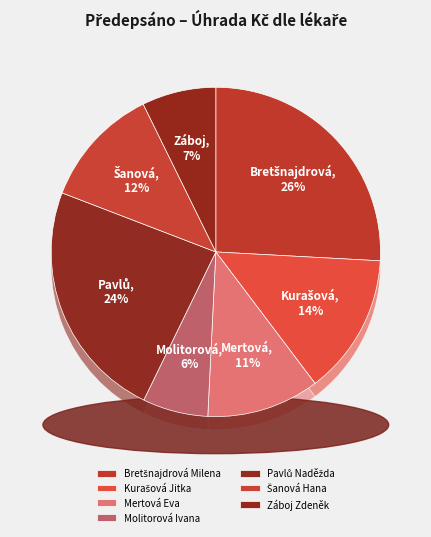

Is it true that Bretšnajdrová Milena is 26% of the pie?

True